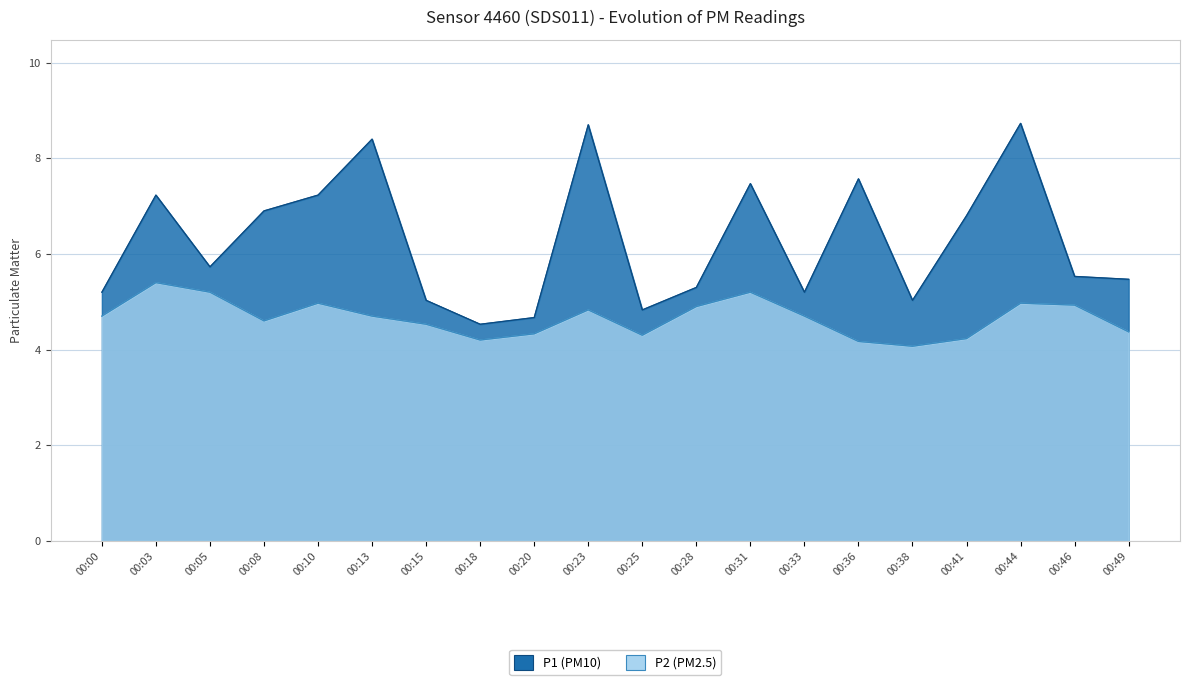

True or false: P1 and P2 cross at least once.

False